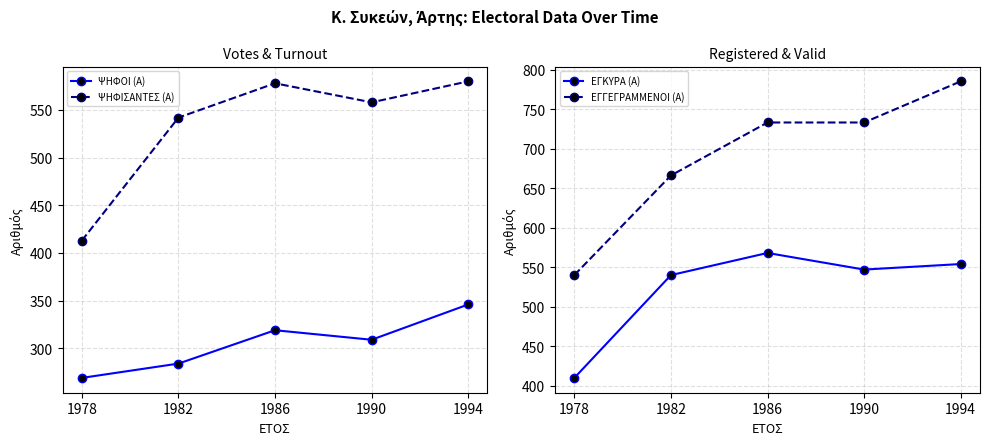

What is the highest value of the ΕΓΚΥΡΑ (Α) series?

568